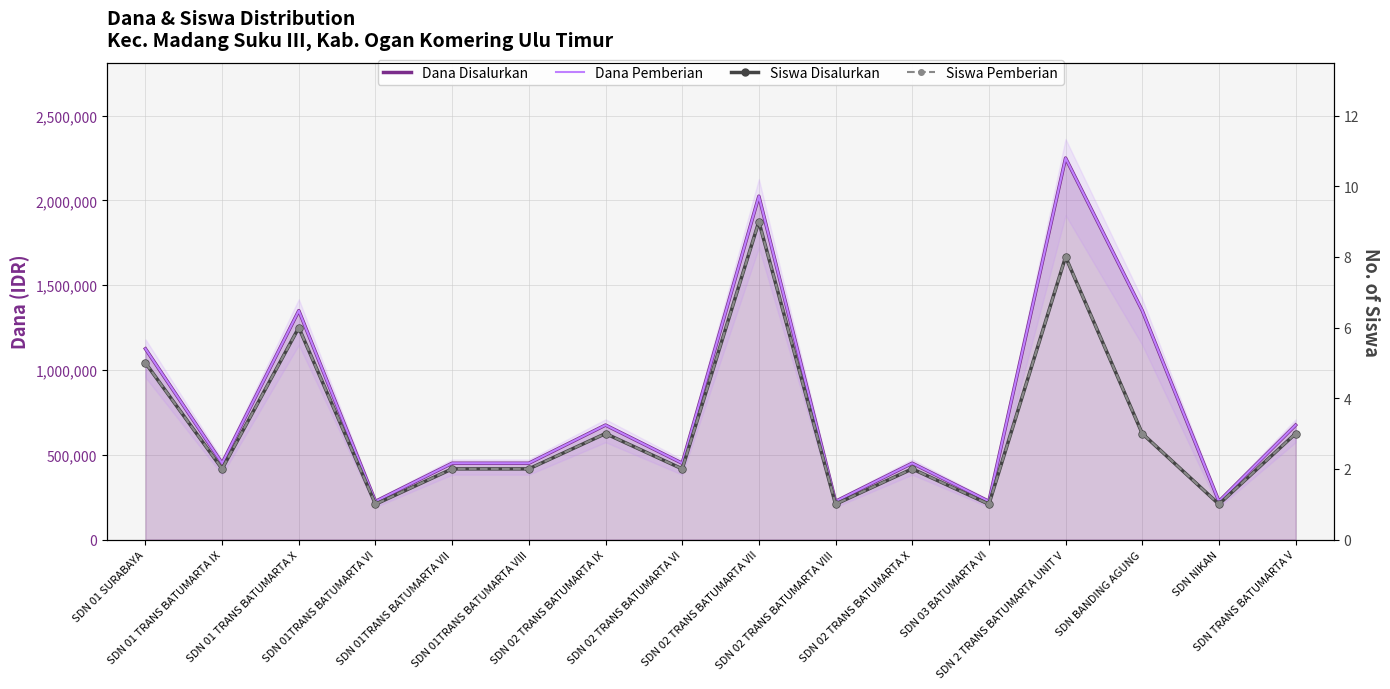

What is the minimum value for Dana Disalurkan?

225000